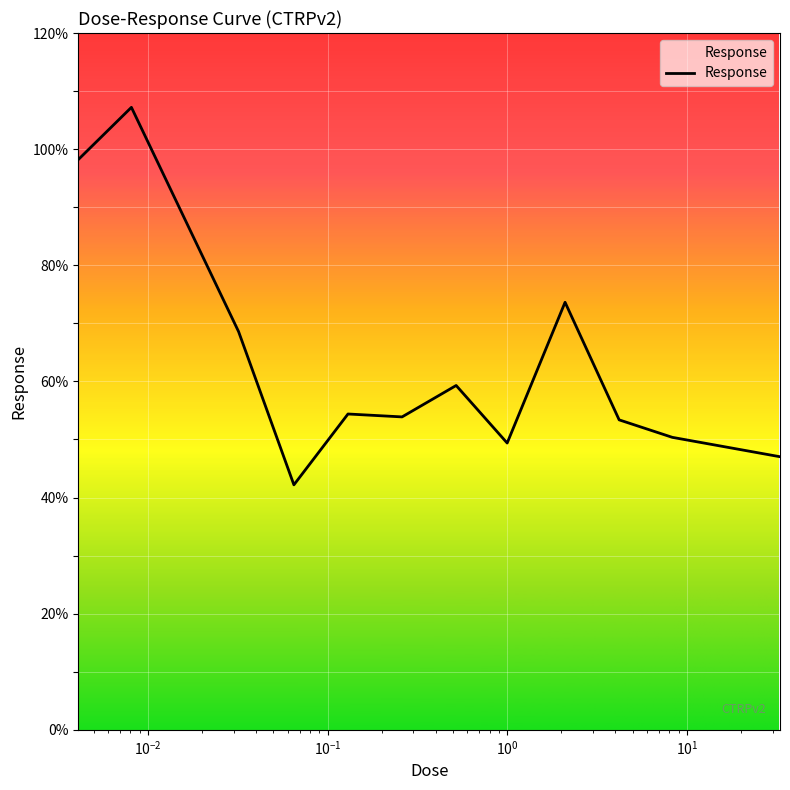

What is the difference between the maximum and minimum values?

65.0